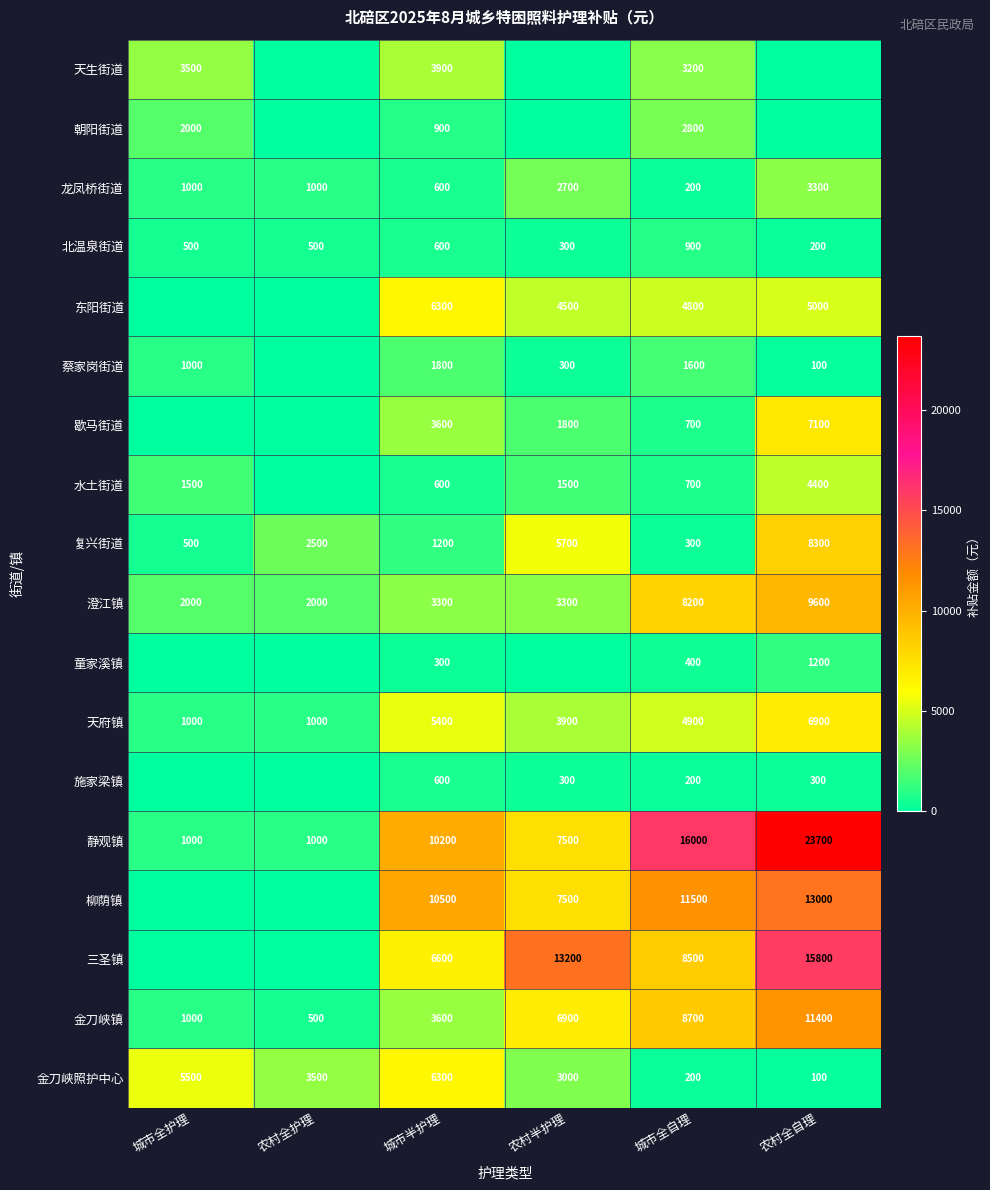

How many categories are shown in the chart?

6